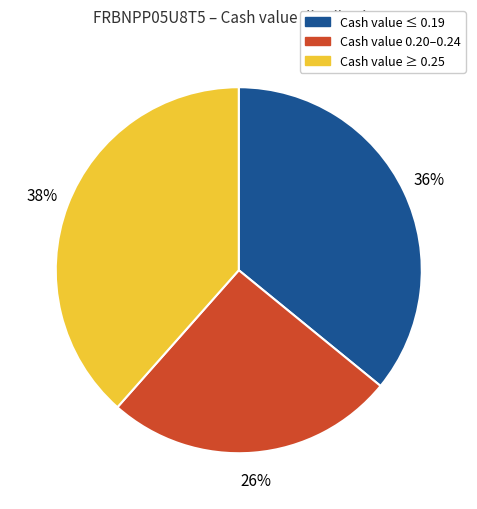

Which category has the biggest portion of the pie?

Cash value ≥ 0.25